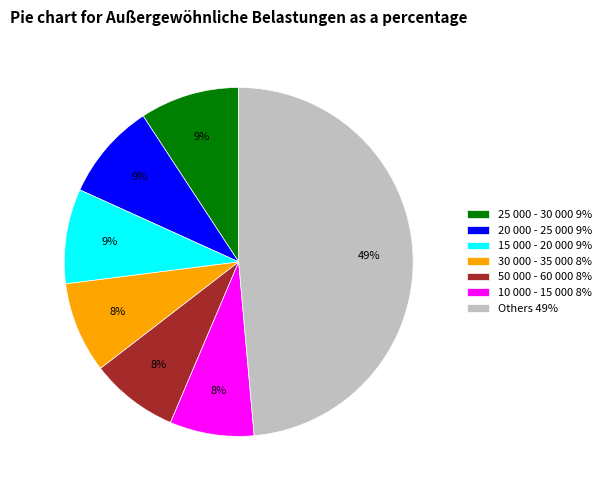

Count the number of slices in the pie.

7